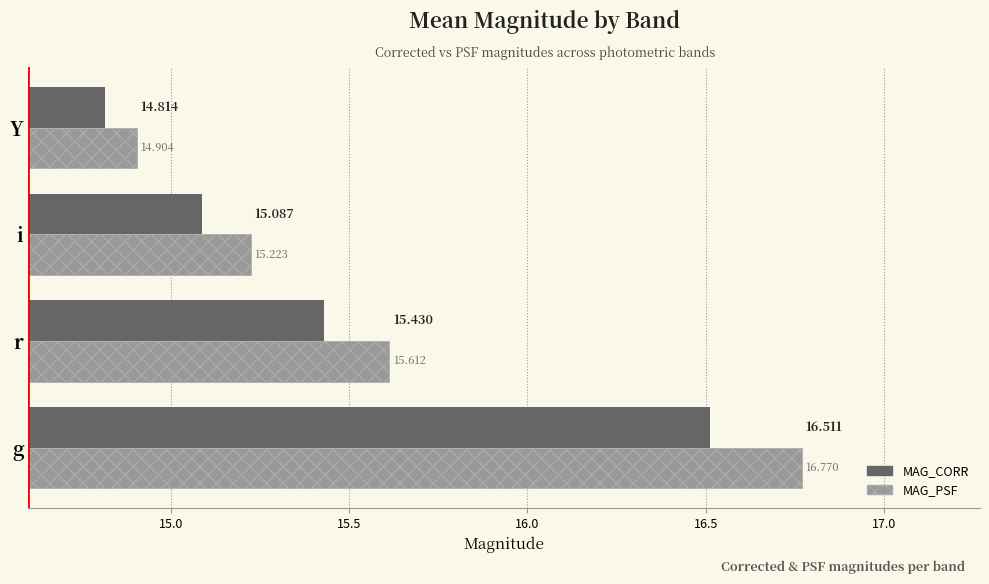

Where is MAG_PSF nearest to the value 15?

Y